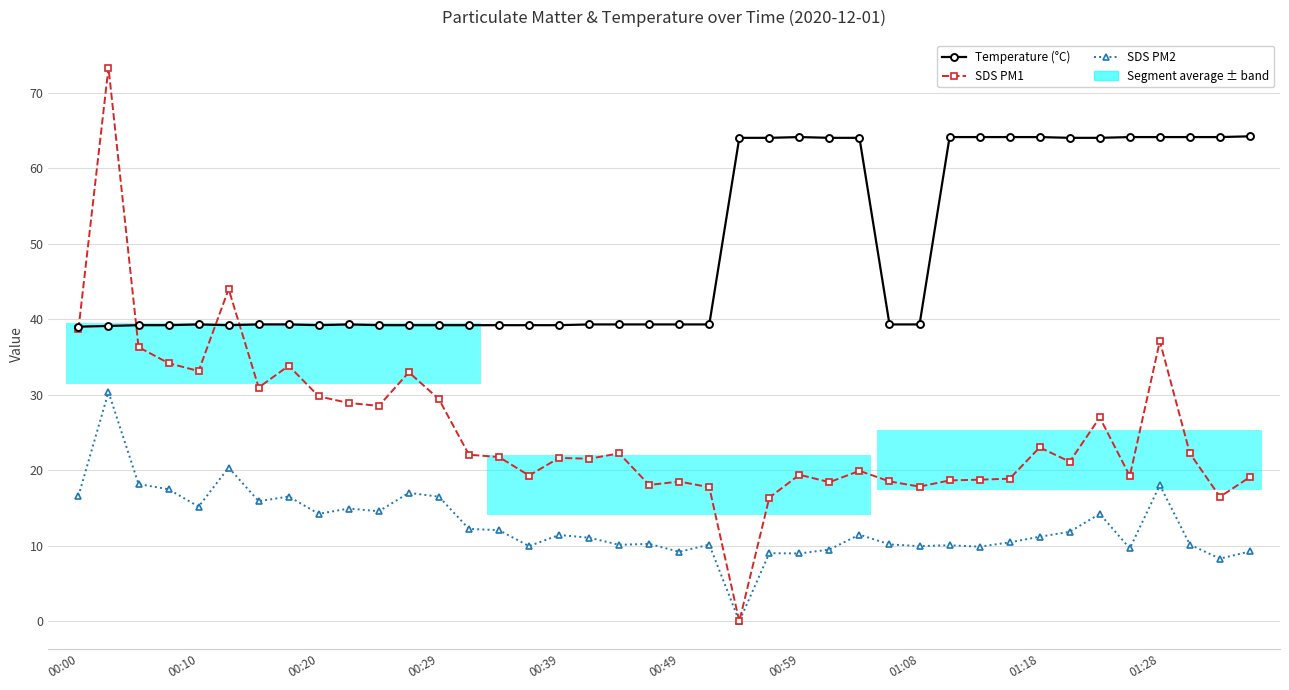

True or false: SDS PM1 and SDS PM2 intersect in this chart.

False